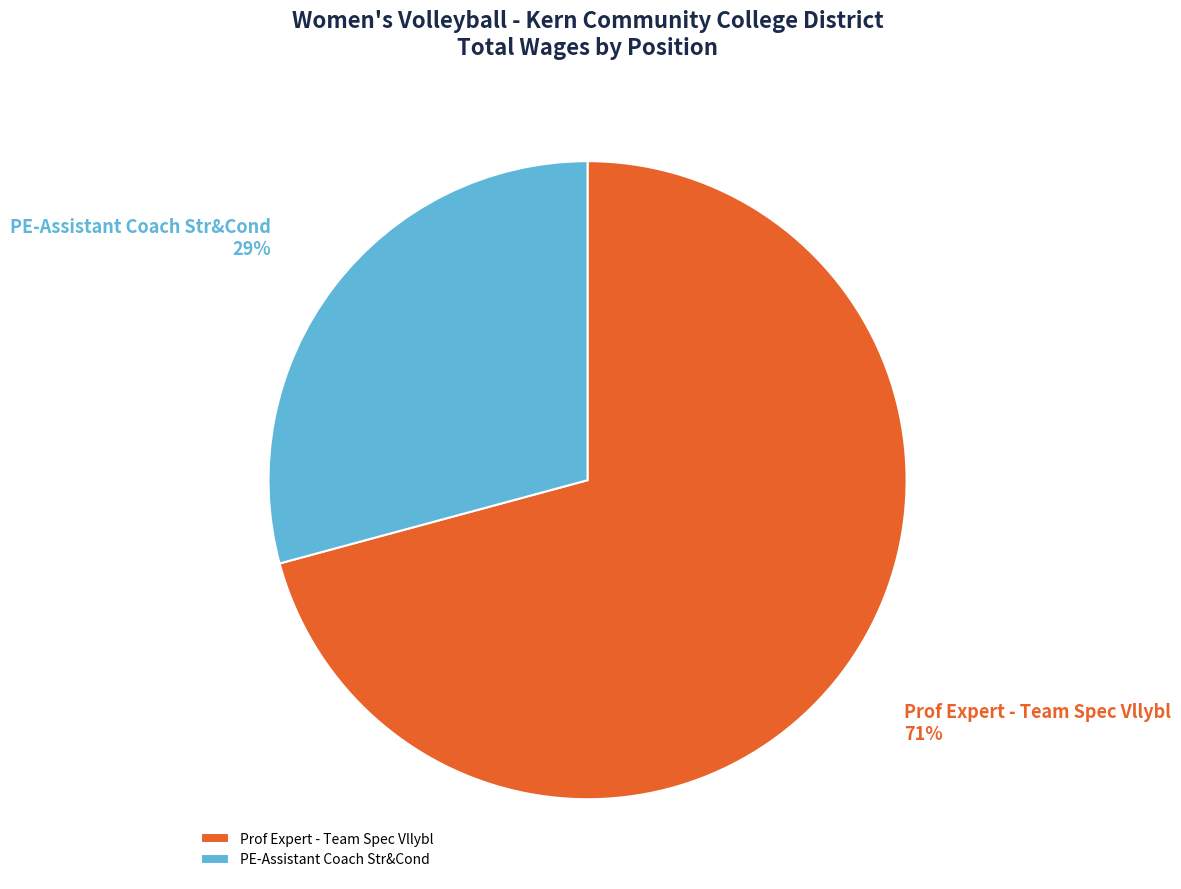

What is the ratio of the value at Prof Expert - Team Spec Vllybl to the value at PE-Assistant Coach Str&Cond?

2.4